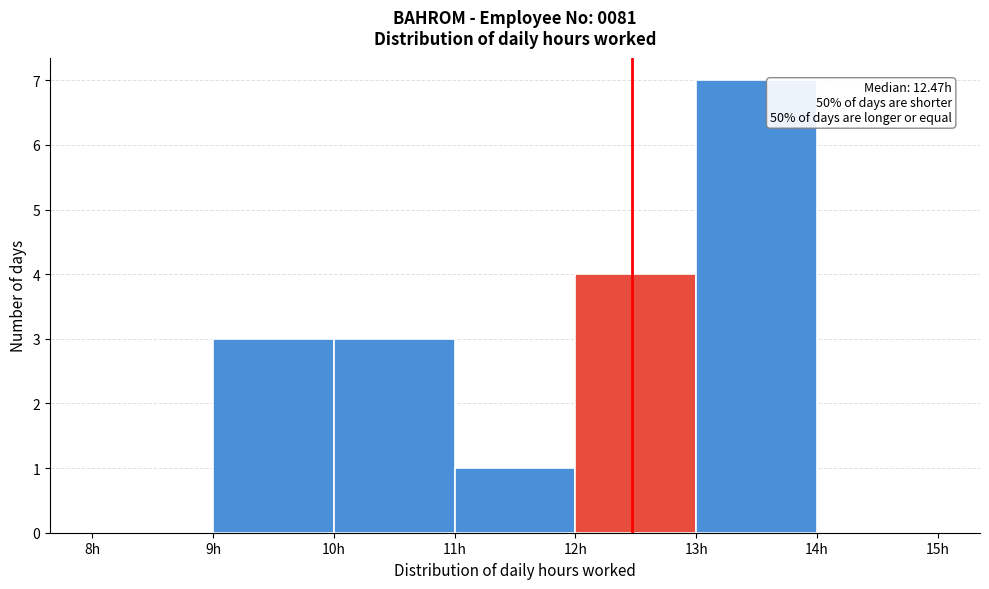

Over which range of the x-axis is the bar tallest?

13 to 14